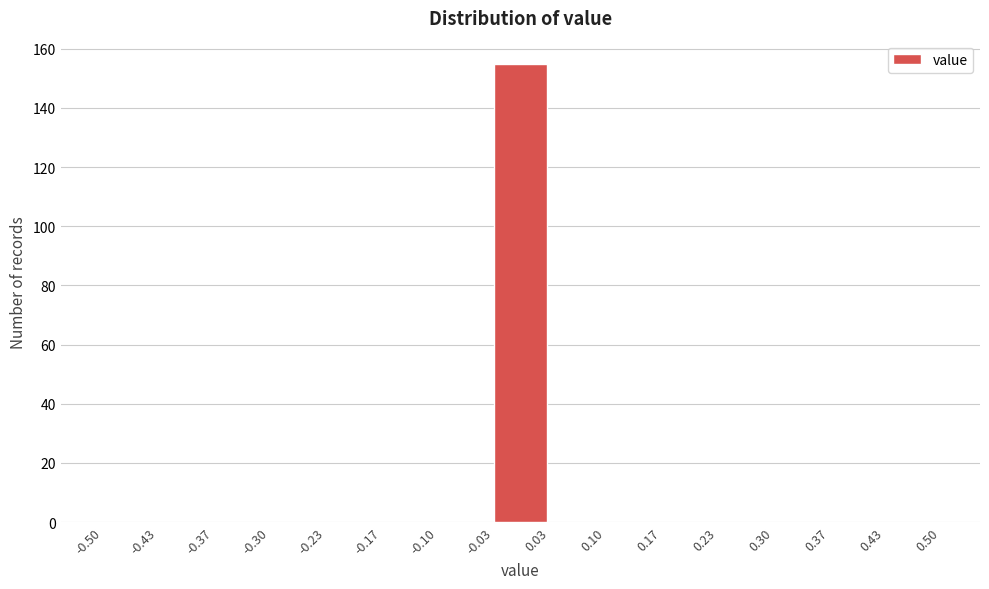

Over which range of the x-axis is the bar tallest?

-0.03 to 0.03